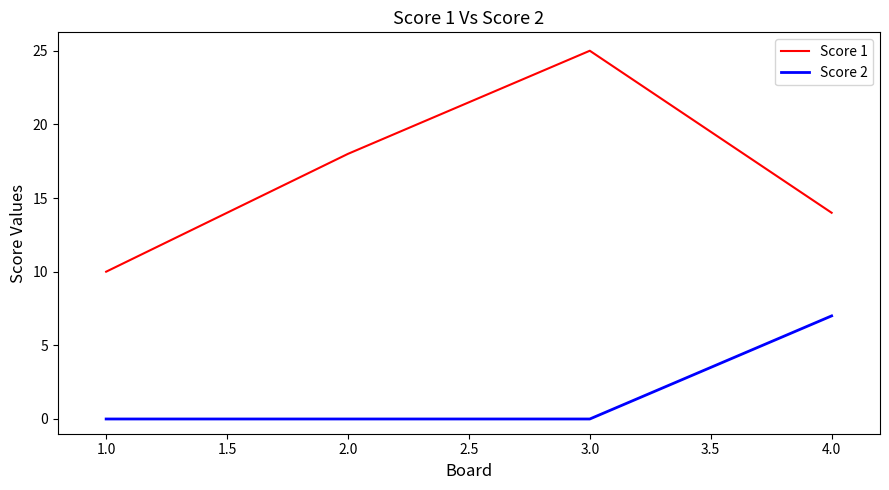

At which label is Score 1 closest to 17?

2.0